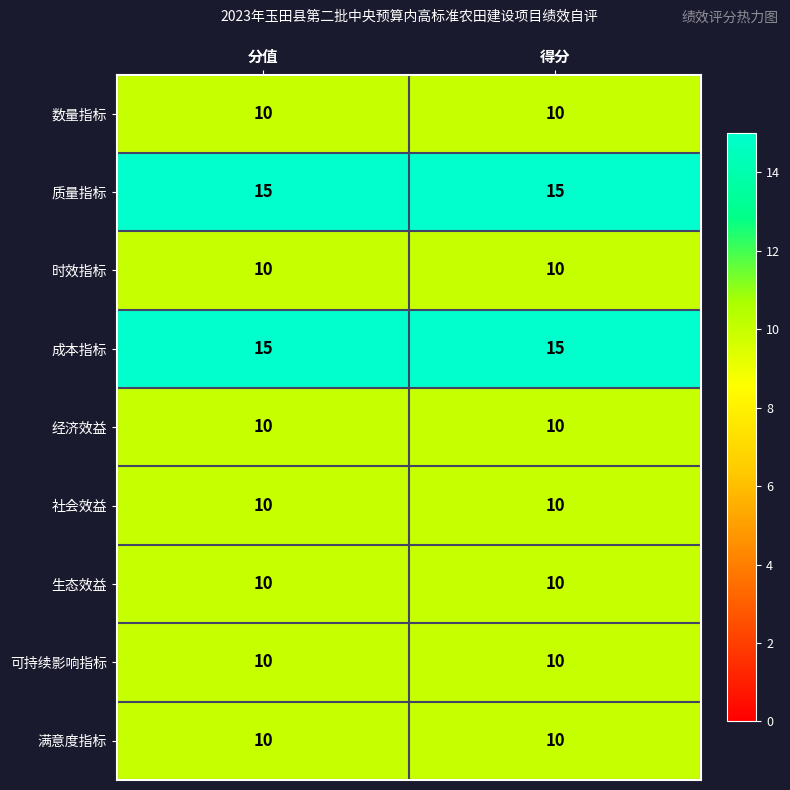

The 质量指标 series shows 15 at 分值. True or false?

True